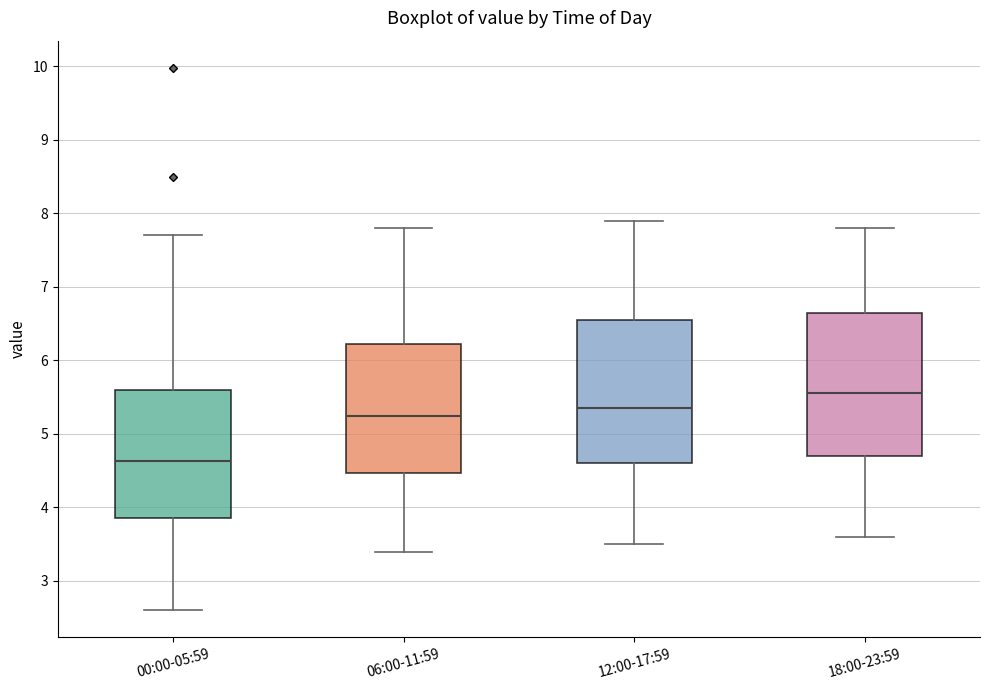

Where does the lower whisker of the box for 18:00-23:59 end on the y-axis? The values are not printed on the chart, so give them approximately, as read against the axis.

3.6